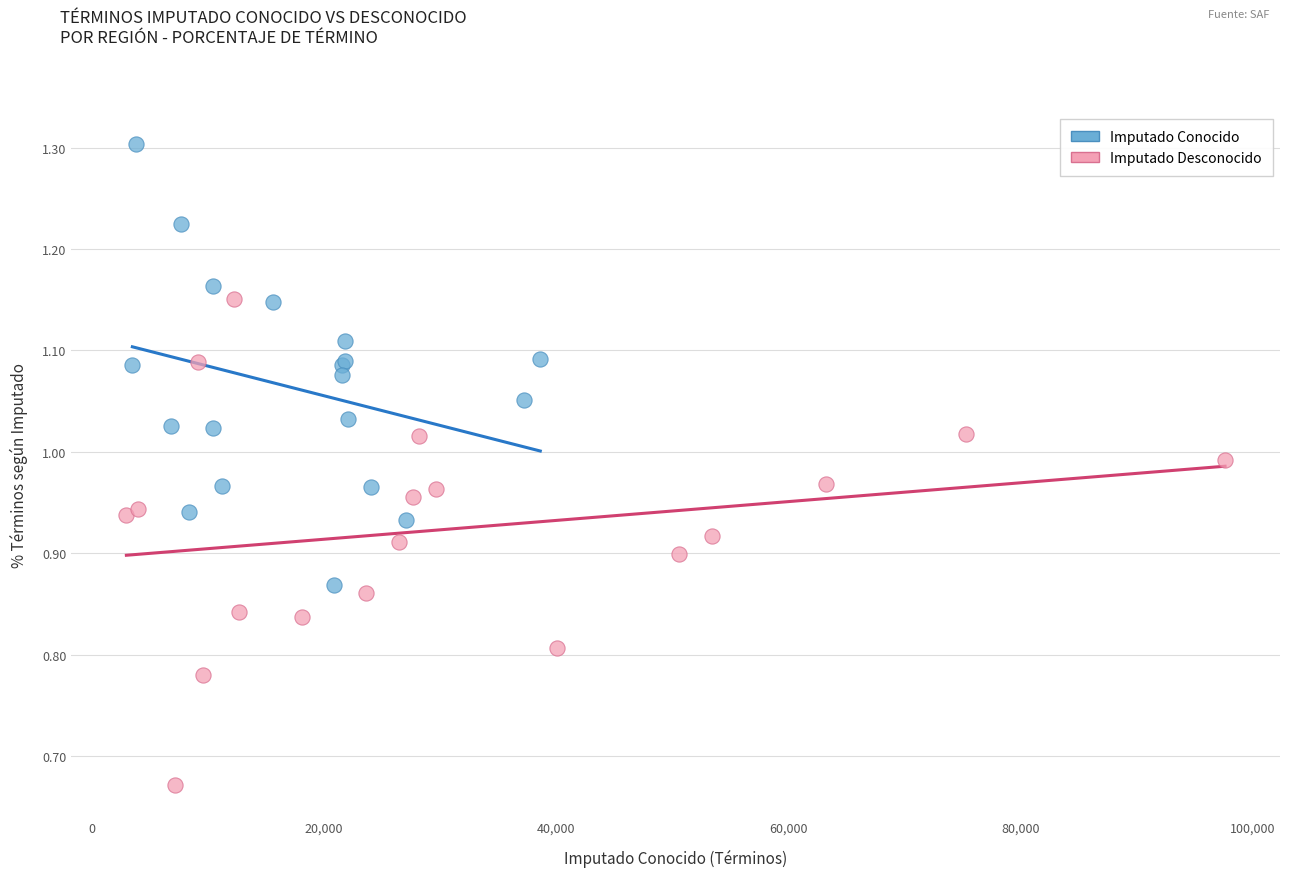

Which series has the largest Y range (max minus min)?

Imputado Desconocido